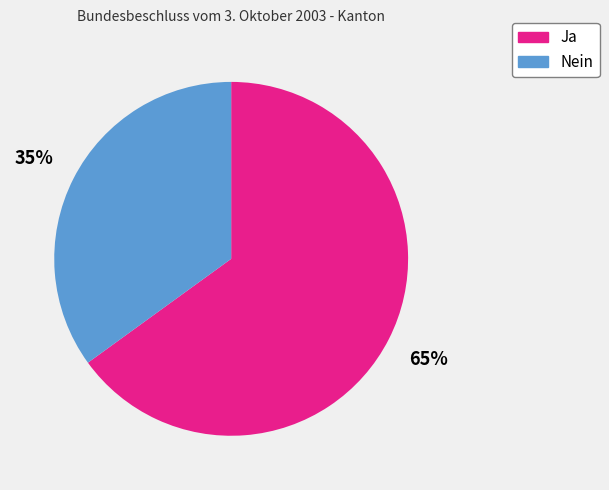

What is the majority slice?

Ja